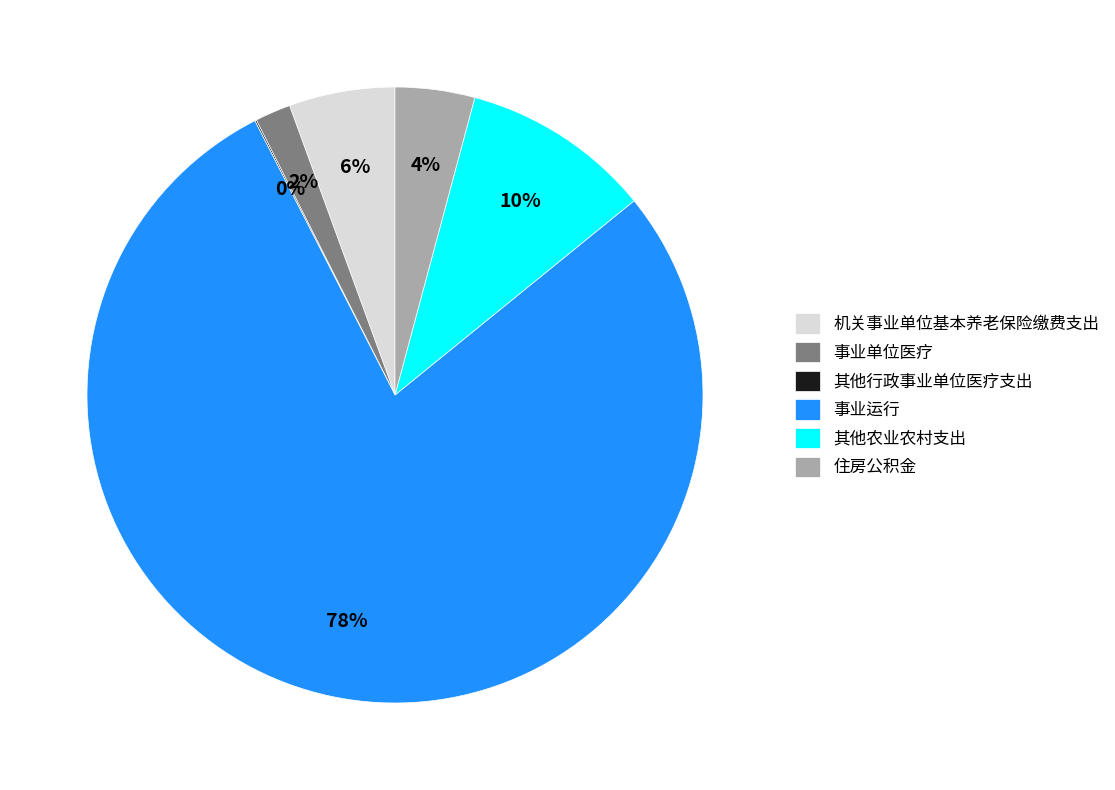

Is it true that 其他农业农村支出 is 2% of the pie?

False